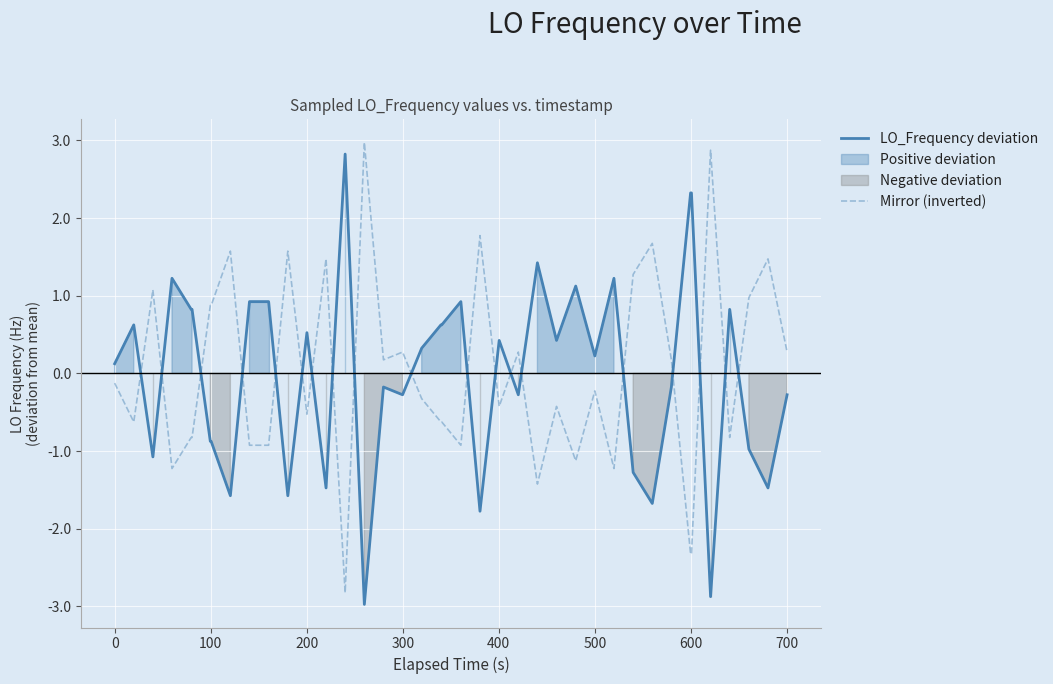

How many times do Mirror (inverted) and LO_Frequency deviation cross each other?

19